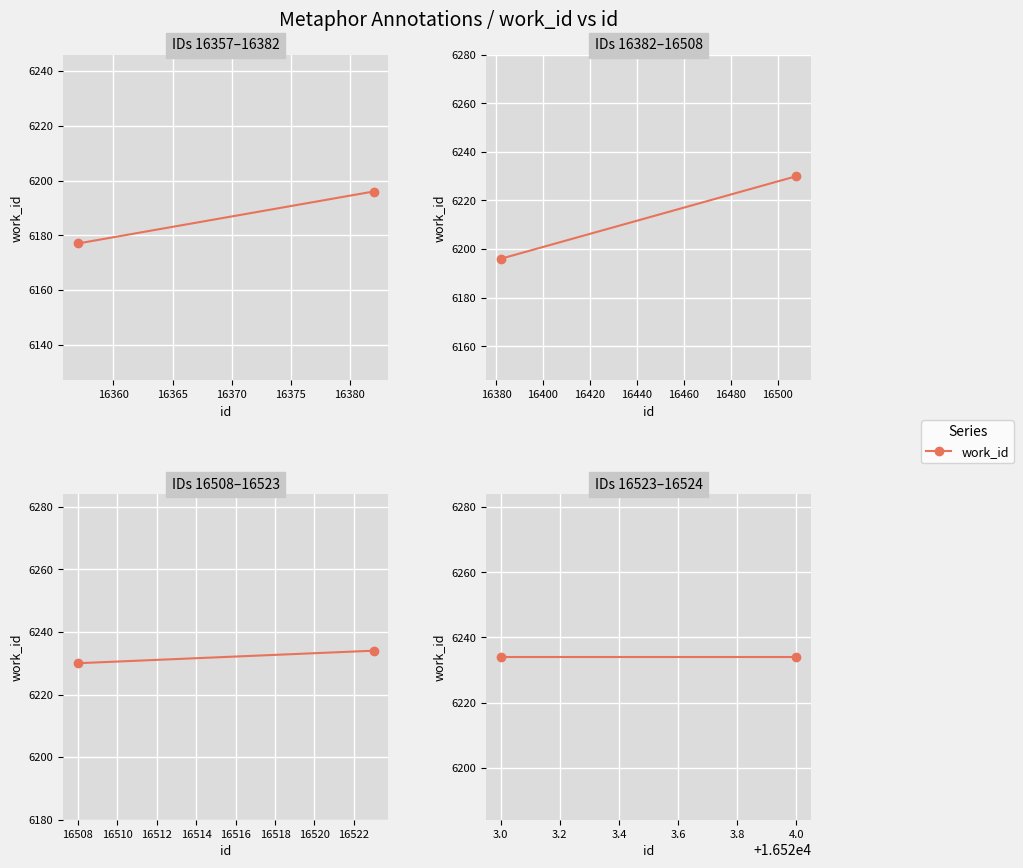

The chart shows a value of 3323 at 16524. True or false?

False